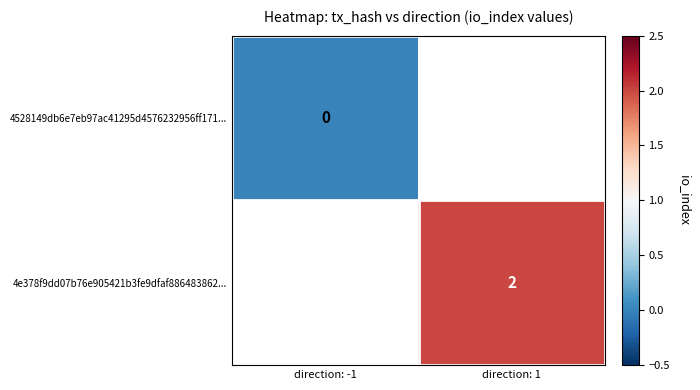

The 4e378f9dd07b76e905421b3fe9dfaf886483862... series shows 2 at direction: 1. True or false?

True